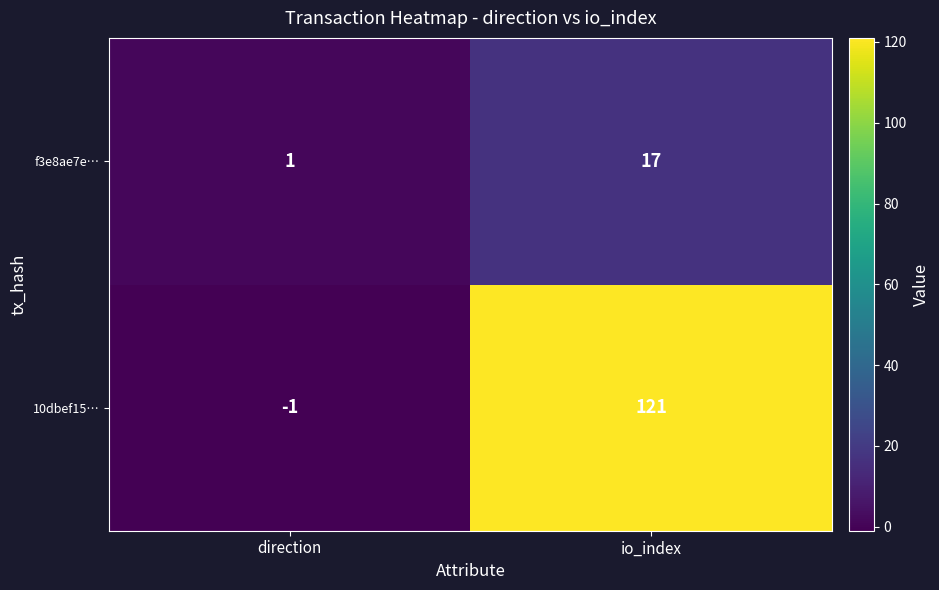

The value of f3e8ae7e… at io_index is 10. True or false?

False